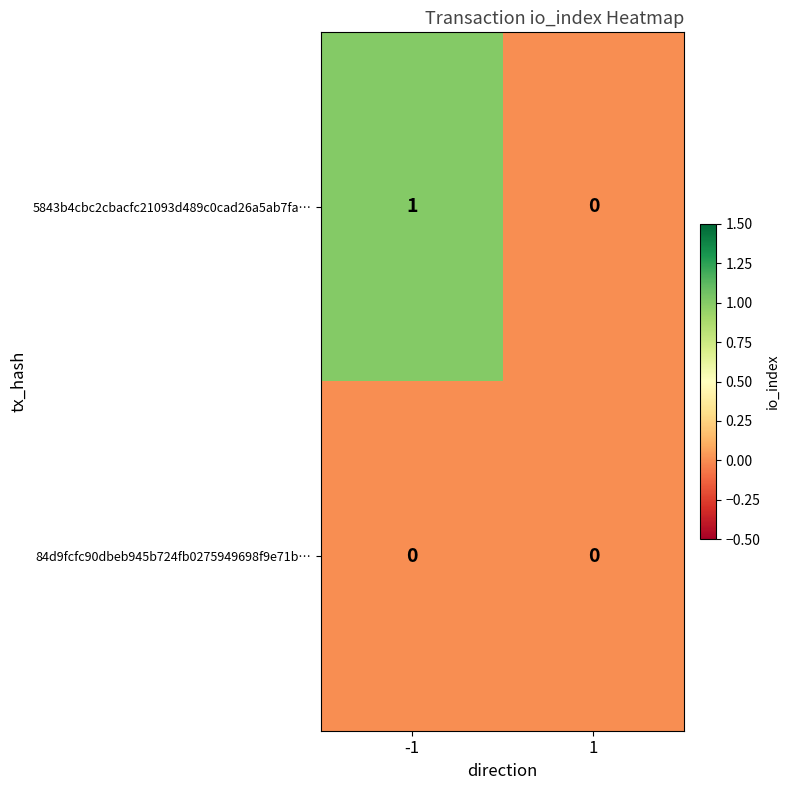

Which series has the largest total across all categories?

5843b4cbc2cbacfc21093d489c0cad26a5ab7fa…